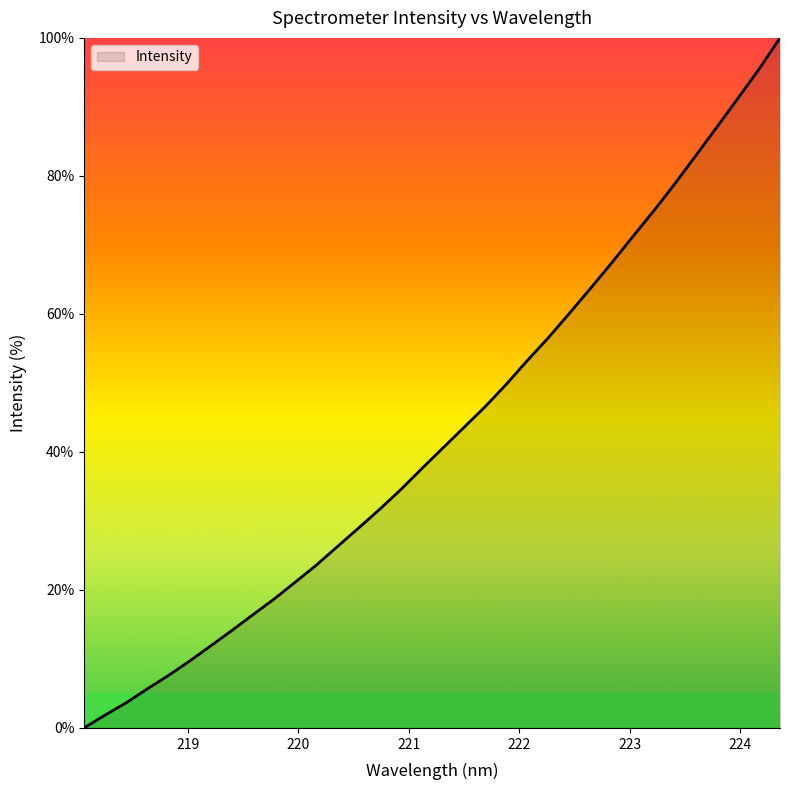

Reading left to right, what are all the values shown in this chart?

0.0	1.9	3.7	5.7	7.6	9.7	11.9	14.1	16.4	18.7	21.1	23.6	26.3	29.0	31.7	34.5	37.6	40.6	43.5	46.5	49.8	53.2	56.5	60.1	63.7	67.4	71.2	74.9	78.8	82.9	87.1	91.2	95.5	100.0